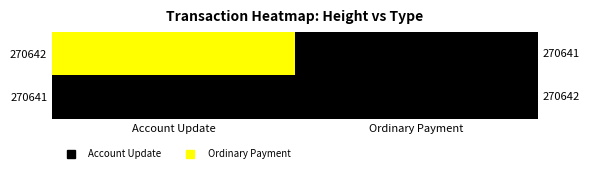

Reading left to right, list all the values displayed in this chart.

270642: Account Update=1	Ordinary Payment=0
270641: Account Update=0	Ordinary Payment=0